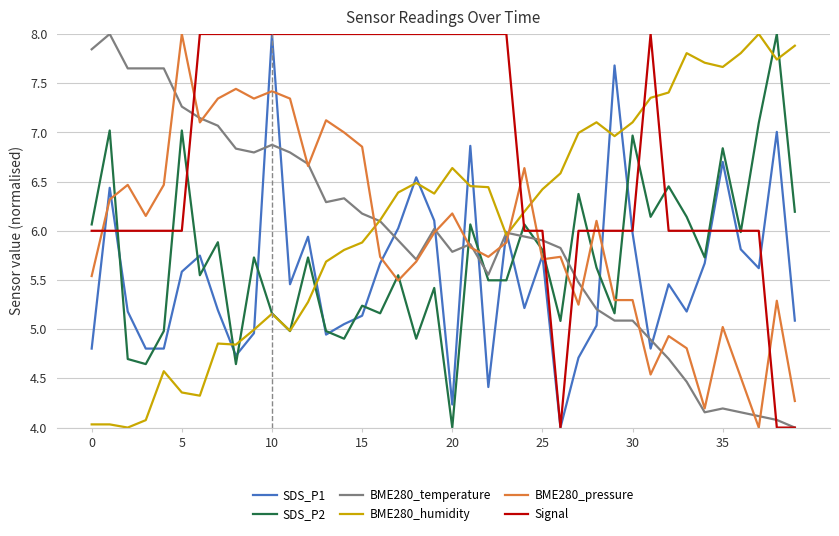

What is the greatest value displayed?

8.0